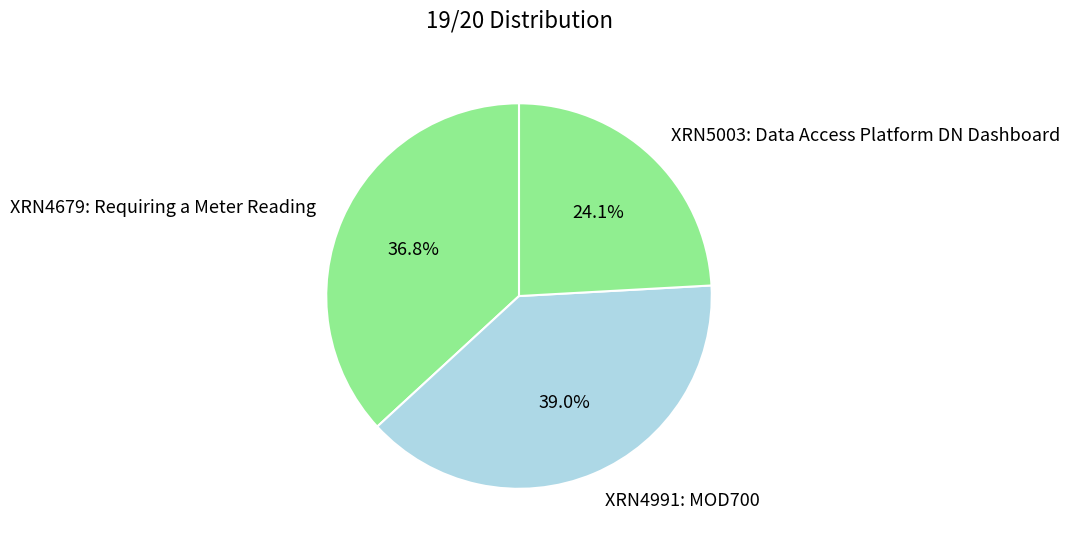

What is the smallest slice in the pie chart?

XRN5003: Data Access Platform DN Dashboard